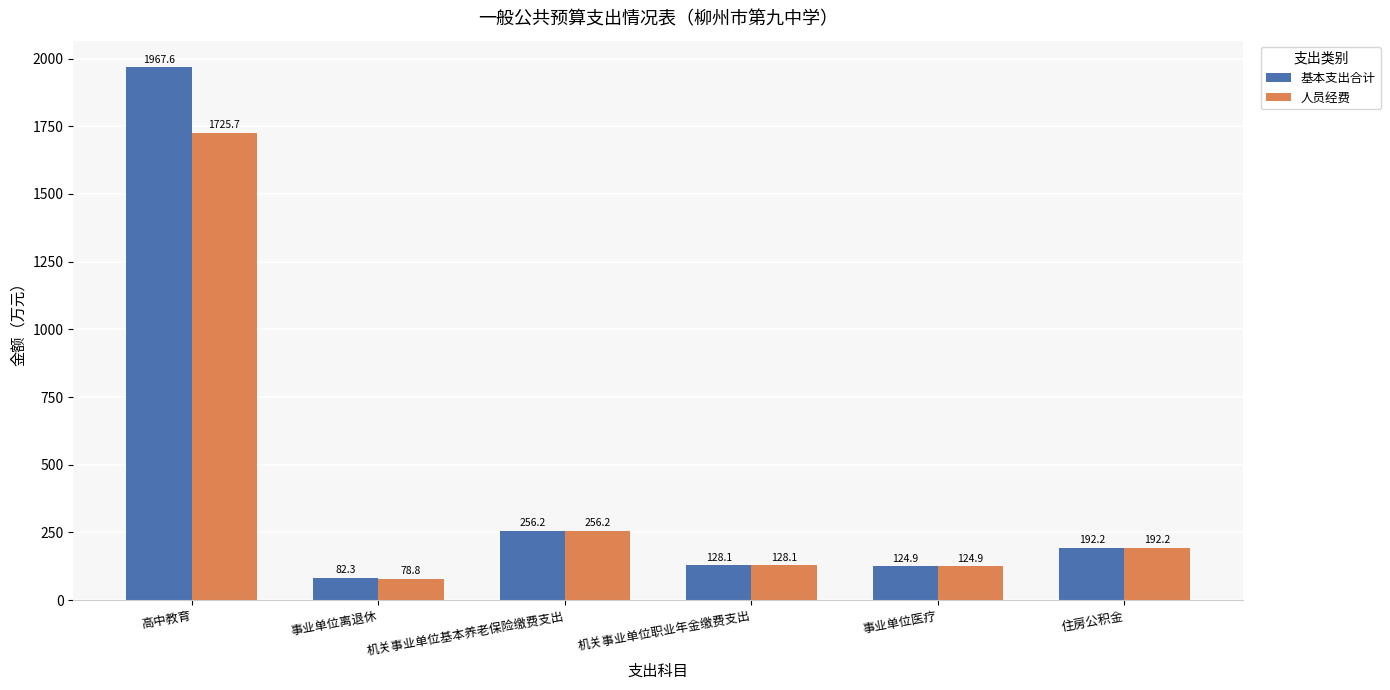

Reading left to right, list all the values displayed in this chart.

基本支出合计: 高中教育=1967.6	事业单位离退休=82.3	机关事业单位基本养老保险缴费支出=256.2	机关事业单位职业年金缴费支出=128.1	事业单位医疗=124.9	住房公积金=192.2
人员经费: 高中教育=1725.7	事业单位离退休=78.8	机关事业单位基本养老保险缴费支出=256.2	机关事业单位职业年金缴费支出=128.1	事业单位医疗=124.9	住房公积金=192.2